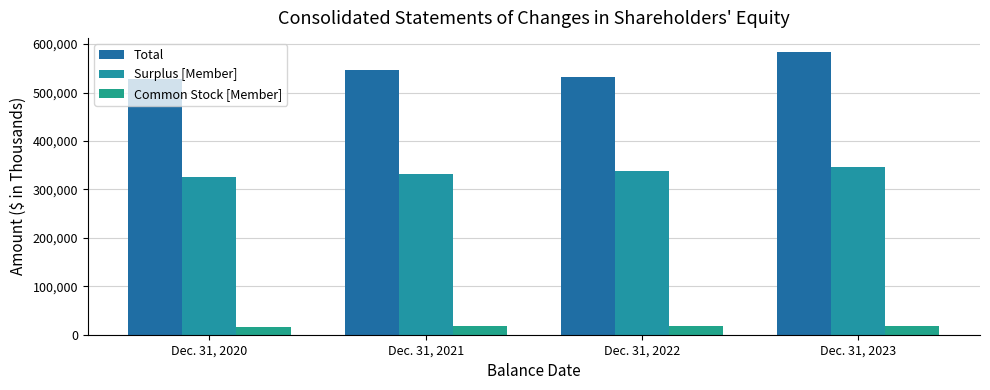

Reading right to left, transcribe all the data shown in this chart.

Total: Dec. 31, 2023=583681	Dec. 31, 2022=532980	Dec. 31, 2021=546388	Dec. 31, 2020=527122
Surplus [Member]: Dec. 31, 2023=346954	Dec. 31, 2022=338706	Dec. 31, 2021=332358	Dec. 31, 2020=326592
Common Stock [Member]: Dec. 31, 2023=17831	Dec. 31, 2022=17513	Dec. 31, 2021=17220	Dec. 31, 2020=16958